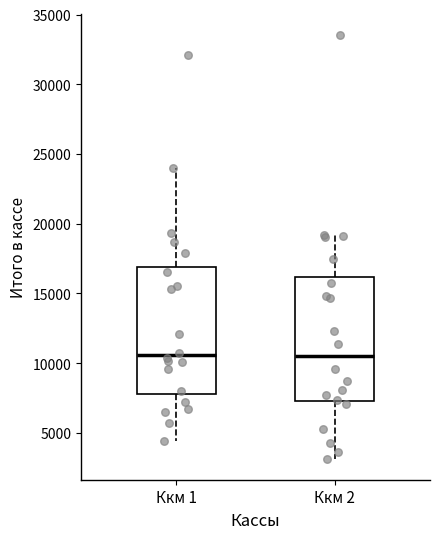

Reading left to right, transcribe this box plot: for each box, give where its median line is, the range the box spans, and where its two whiskers end, as read against the y-axis. The values are not printed on the chart, so give them approximately, as read against the axis.

Ккм 1: median 10500, box 8000 to 17000, whiskers 4500 to 24000
Ккм 2: median 10500, box 7500 to 16000, whiskers 3000 to 19000